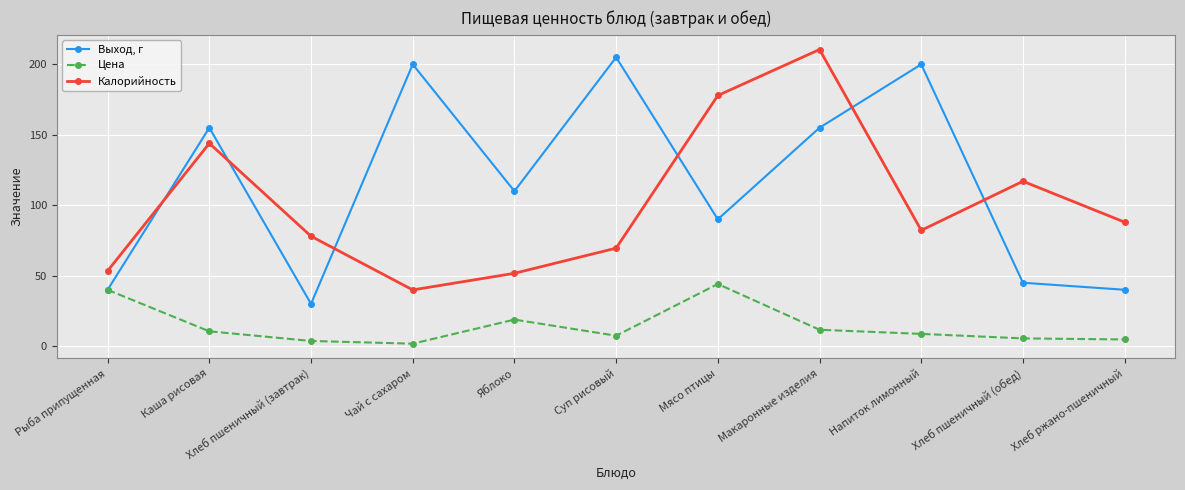

What is the value of the Выход, г point at the 3rd from the left?

30.0